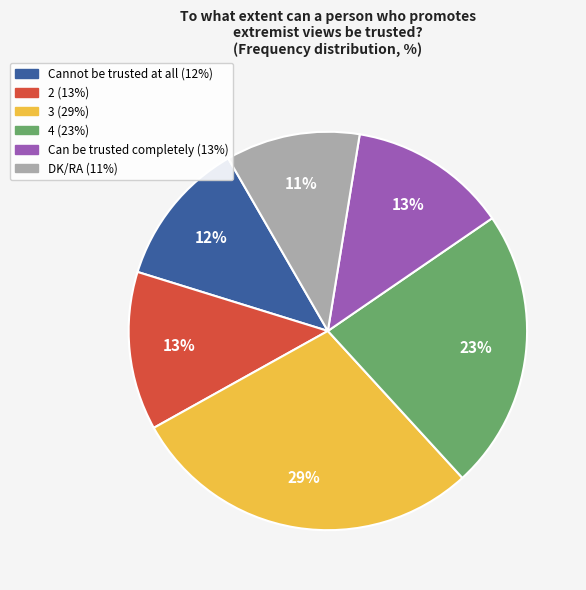

The DK/RA slice represents 11% of the pie. True or false?

True